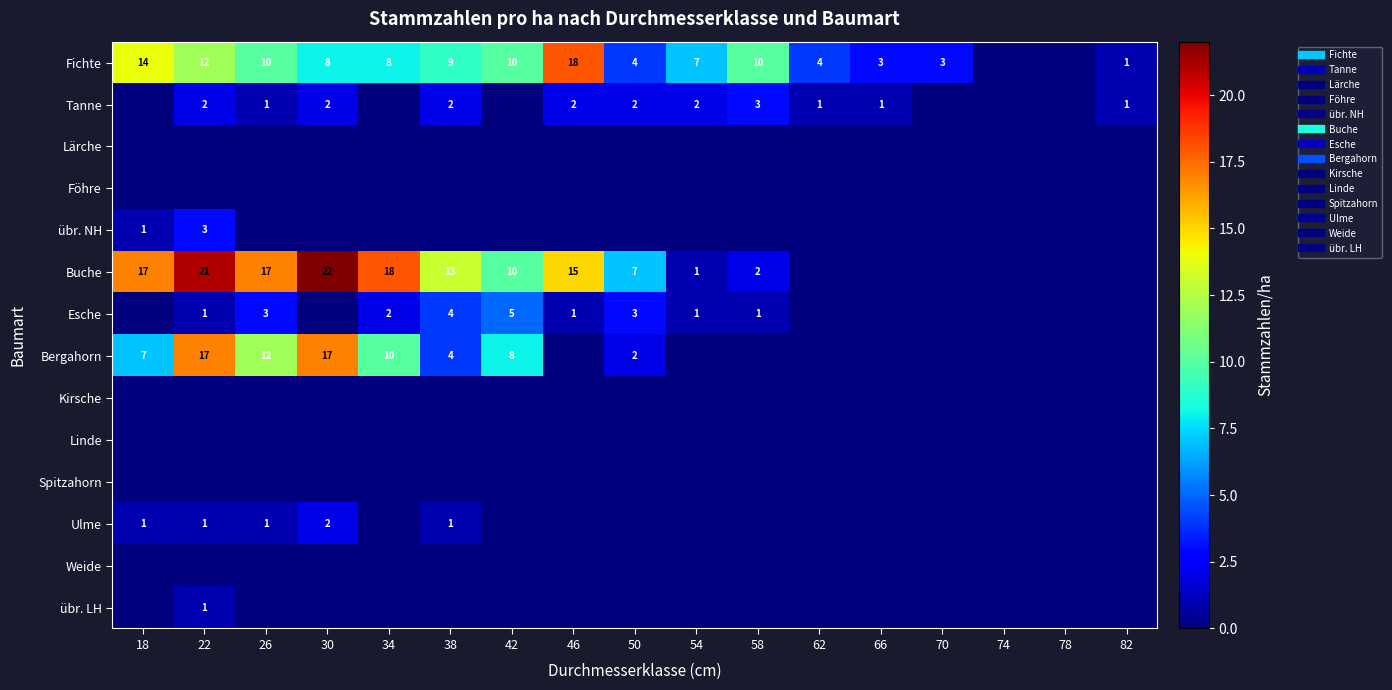

Is the value of übr. LH at 50 greater than the value of Tanne at 78?

No